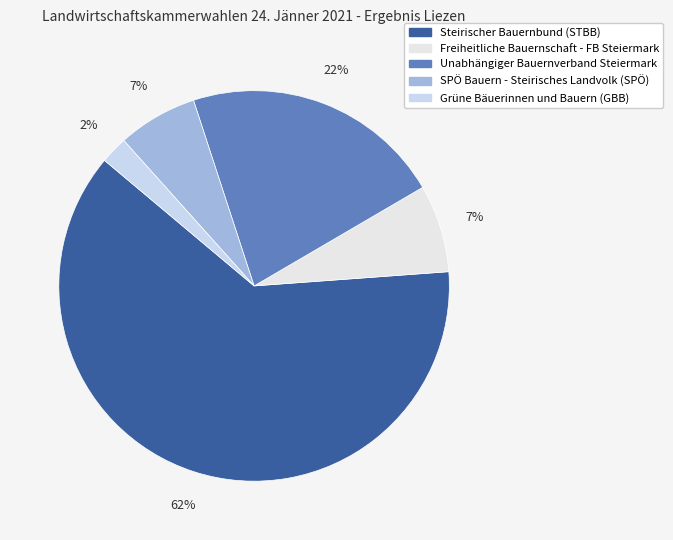

Is there any slice that represents more than half of the pie?

Yes